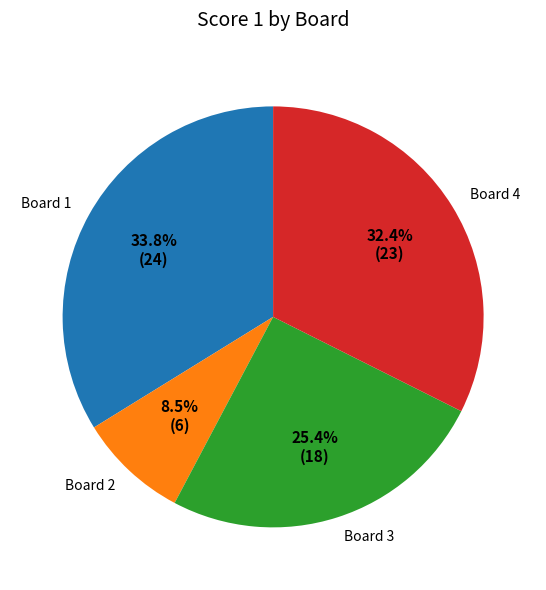

Between Board 2 and Board 3, which is larger?

Board 3